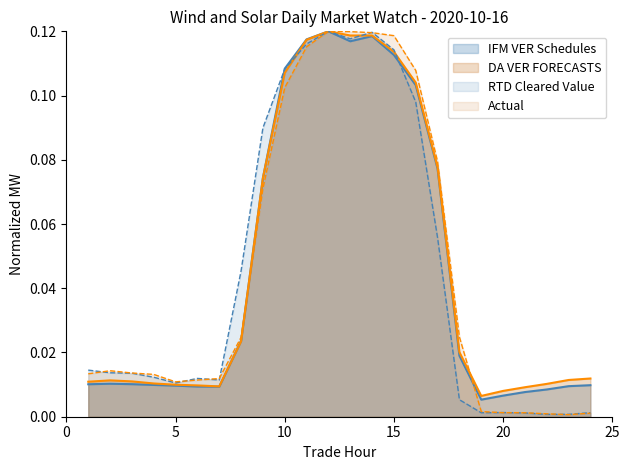

Reading right to left, extract all data points from this chart.

IFM_VER_Schedules: 0.0	0.0	0.0	0.0	0.0	0.0	0.0	0.1	0.1	0.1	0.1	0.1	0.1	0.1	0.1	0.1	0.0	0.0	0.0	0.0	0.0	0.0	0.0	0.0
DA_VER_FORECASTS: 0.0	0.0	0.0	0.0	0.0	0.0	0.0	0.1	0.1	0.1	0.1	0.1	0.1	0.1	0.1	0.1	0.0	0.0	0.0	0.0	0.0	0.0	0.0	0.0
RTD_CLEARED_VALUE: 0.0	0.0	0.0	0.0	0.0	0.0	0.0	0.1	0.1	0.1	0.1	0.1	0.1	0.1	0.1	0.1	0.0	0.0	0.0	0.0	0.0	0.0	0.0	0.0
Actual: 0.0	0.0	0.0	0.0	0.0	0.0	0.0	0.1	0.1	0.1	0.1	0.1	0.1	0.1	0.1	0.1	0.0	0.0	0.0	0.0	0.0	0.0	0.0	0.0